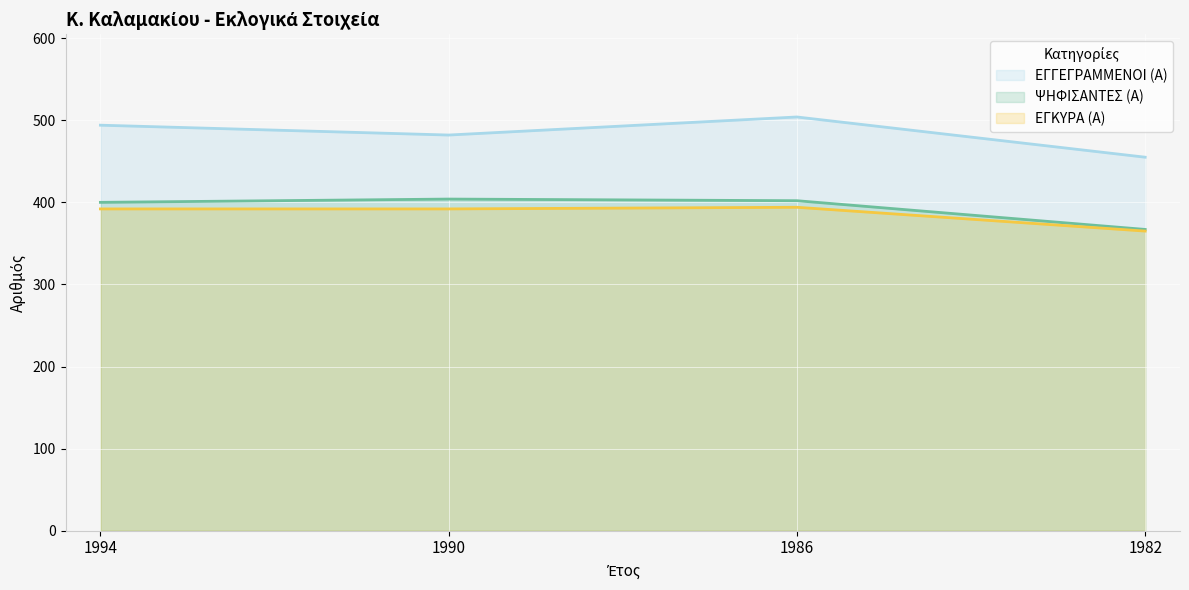

Where is ΕΓΚΥΡΑ (Α) nearest to the value 379?

1994